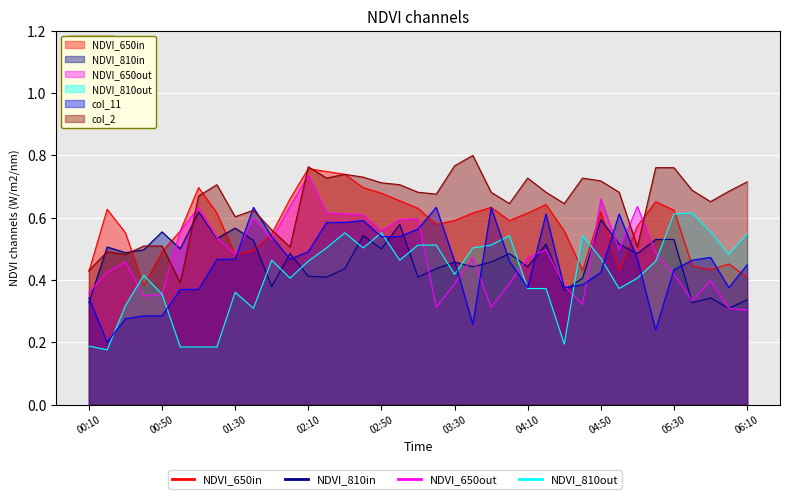

Is the value of col_3 at 00:30 greater than the value of col_11 at 05:30?

Yes